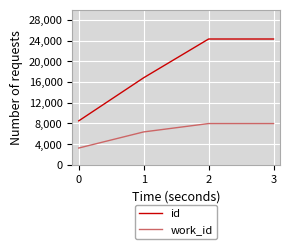

Rank the series by their maximum value, from highest to lowest.

id, work_id